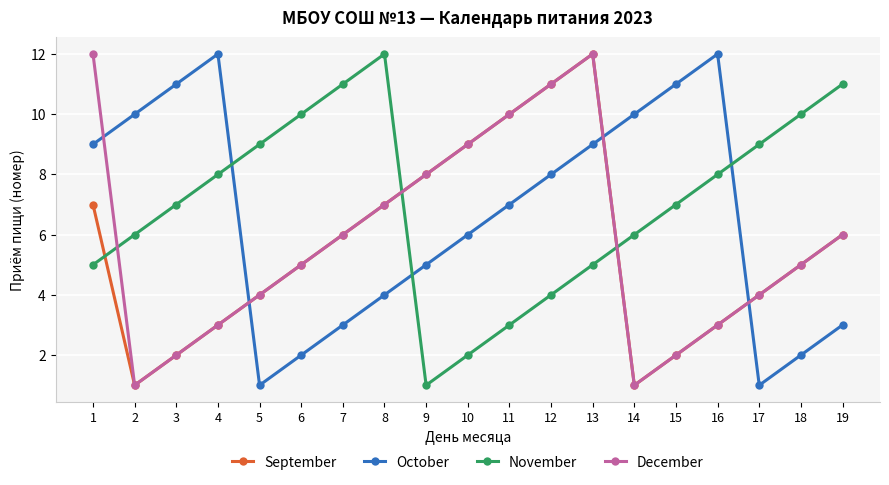

Reading left to right, transcribe all the data shown in this chart.

September: 7	1	2	3	4	5	6	7	8	9	10	11	12	1	2	3	4	5	6
October: 9	10	11	12	1	2	3	4	5	6	7	8	9	10	11	12	1	2	3
November: 5	6	7	8	9	10	11	12	1	2	3	4	5	6	7	8	9	10	11
December: 12	1	2	3	4	5	6	7	8	9	10	11	12	1	2	3	4	5	6